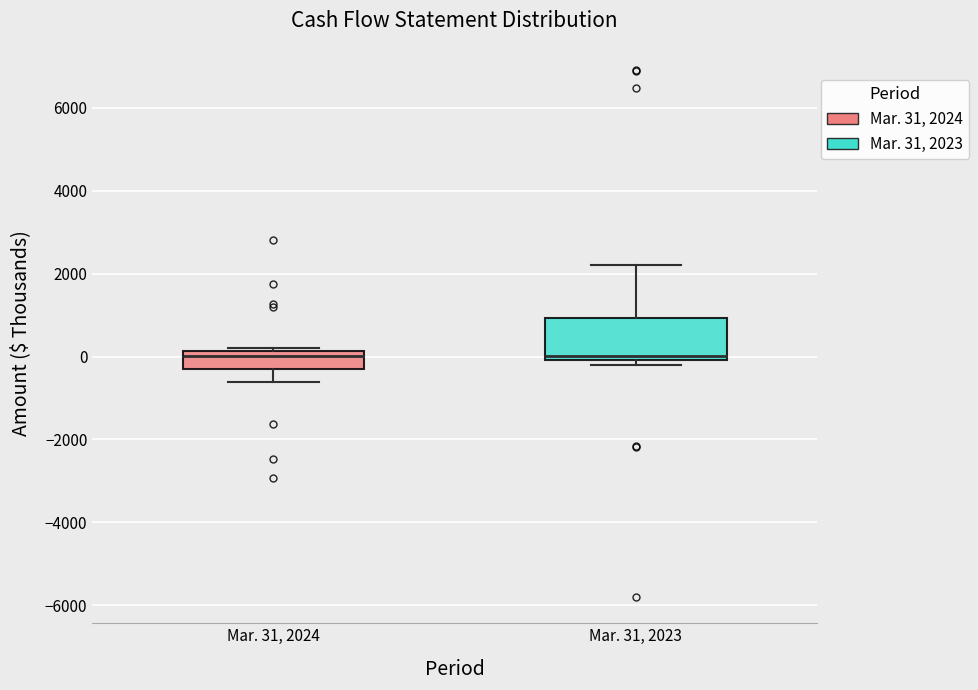

Where is the upper edge of the box for Mar. 31, 2024 on the y-axis? The values are not printed on the chart, so give them approximately, as read against the axis.

200